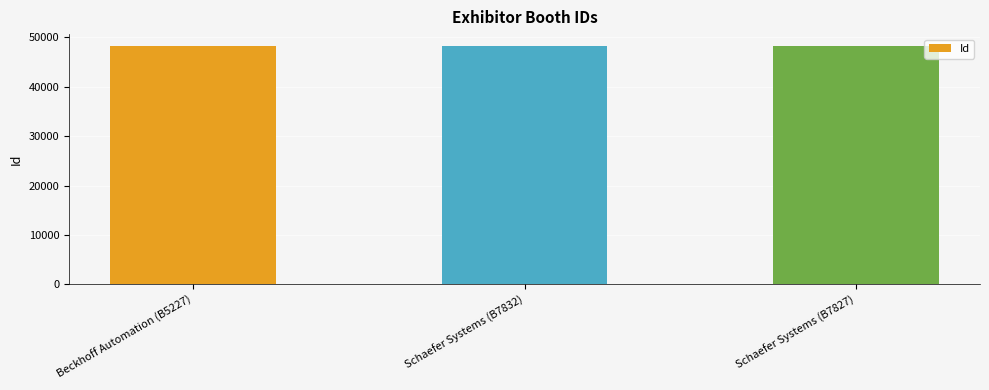

What is the greatest value displayed?

48243